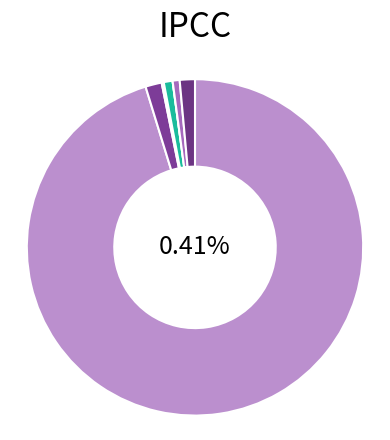

Is the sum of Native Hawaiian and Other Pacific and Some Other Race alone greater than half?

No